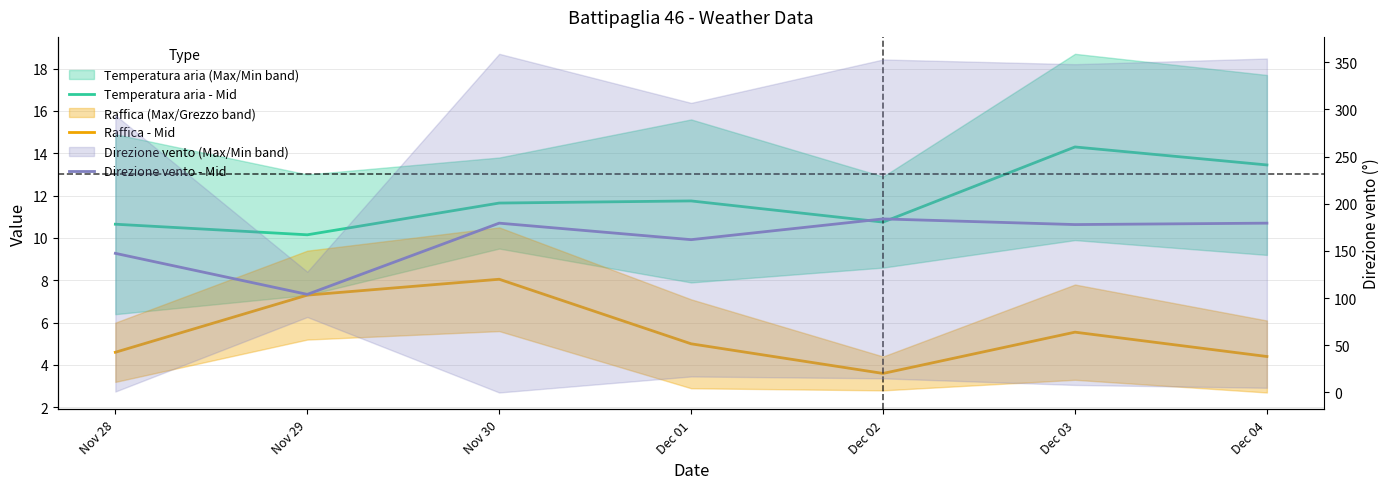

What is the label of the 1st point from the left?

Nov 28